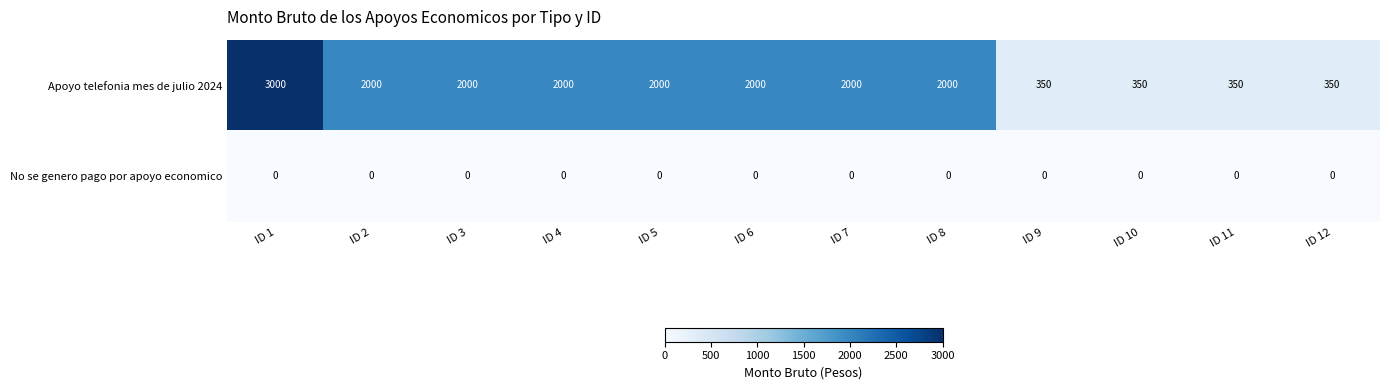

Count the Apoyo telefonia mes de julio 2024 values in the range 350 to 2000.

11